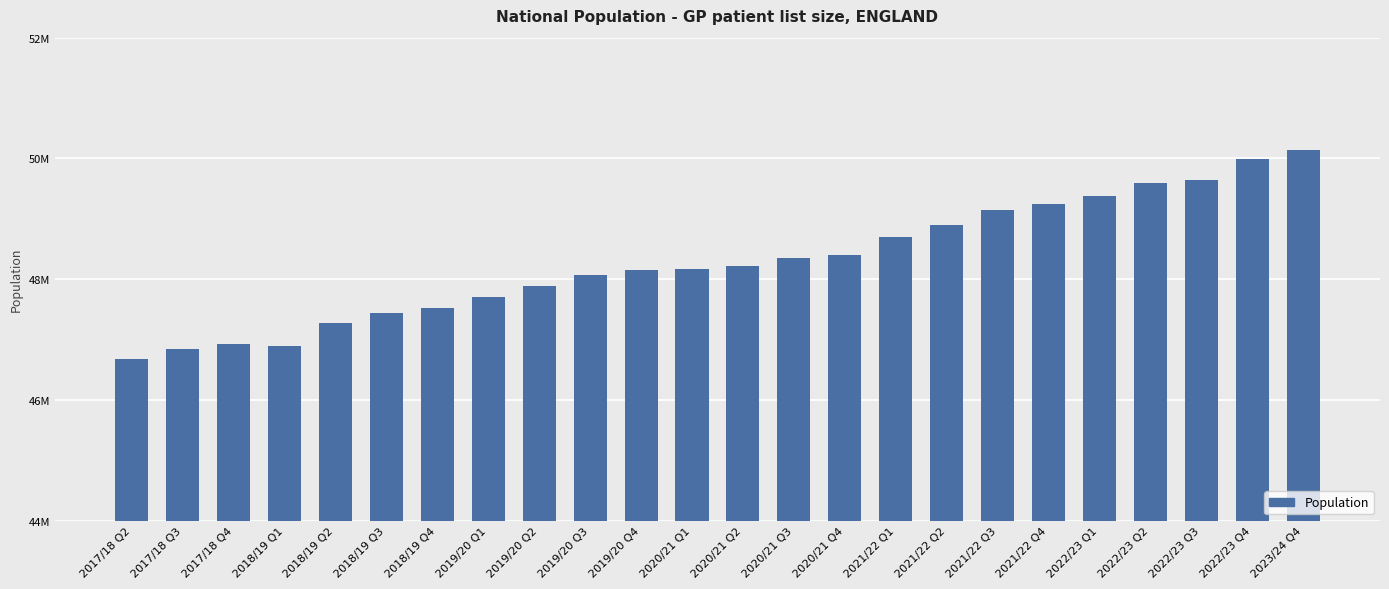

True or false: the data shows 32639322 at 2018/19 Q2.

False